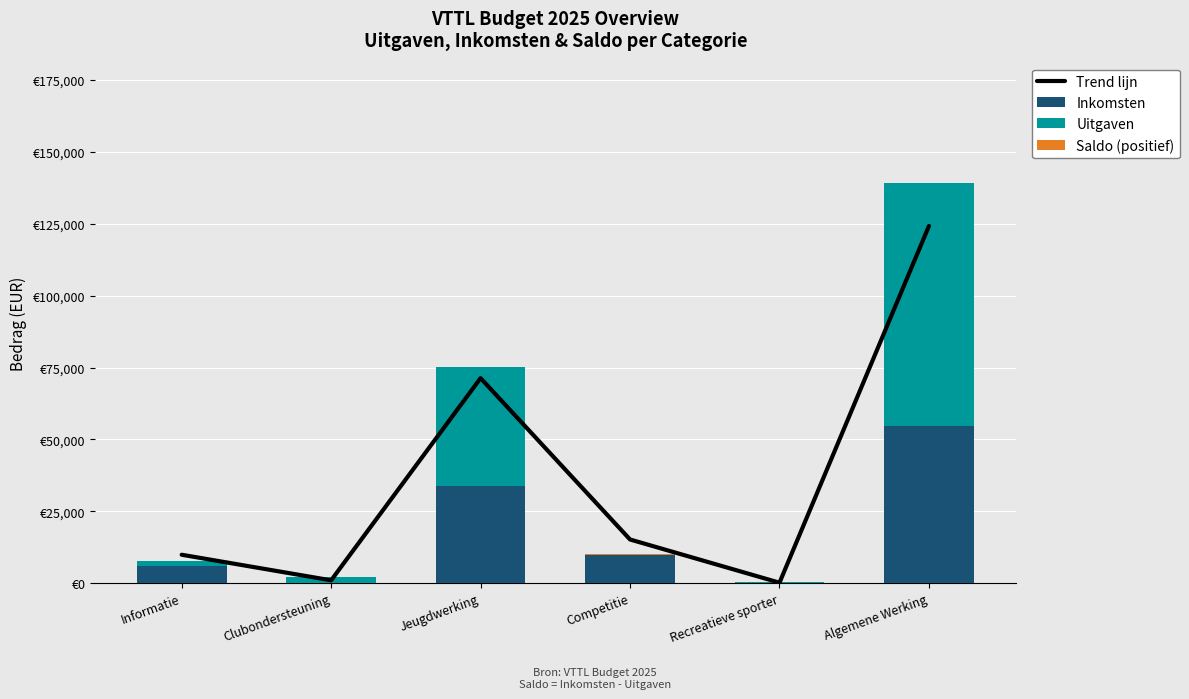

Reading right to left, extract all data points from this chart.

Trend lijn: 124225	175	15200	71315	1000	9900
Inkomsten: 54600	0	10300	33640	0	6000
Uitgaven: 84650	350	-500	41710	2000	1800
Saldo (positief): 0	0	500	0	0	0